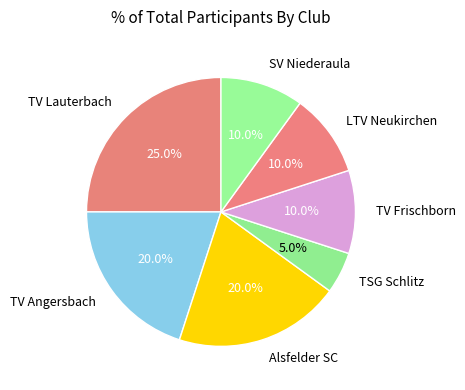

Is there any slice that represents more than half of the pie?

No